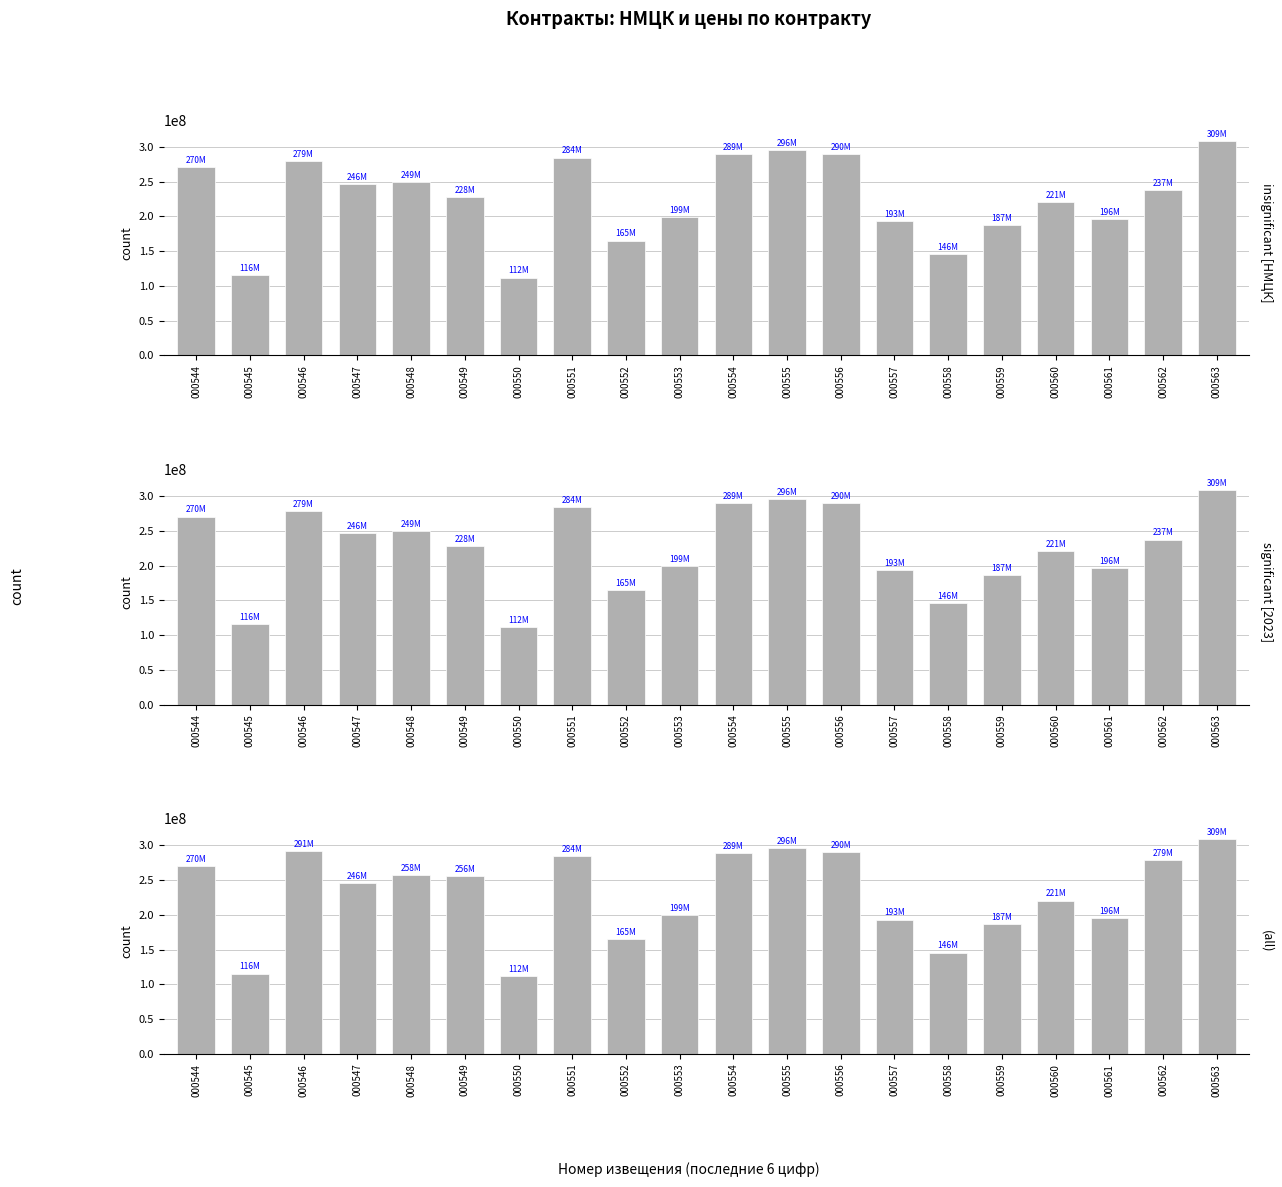

Reading left to right, transcribe all the data shown in this chart.

НМЦК (руб.): 000544=270469971.2	000545=115739395.2	000546=278981264.0	000547=246317174.4	000548=249191739.2	000549=227913507.2	000550=111969000.0	000551=284420400.0	000552=164986800.0	000553=199438800.0	000554=289396800.0	000555=295713000.0	000556=289779600.0	000557=193314000.0	000558=145846800.0	000559=186928140.0	000560=220695975.0	000561=195866668.8	000562=237414144.0	000563=308638387.2
цена по контракту на 2023 год: 000544=270469971.2	000545=115739395.2	000546=278981264.0	000547=246317174.4	000548=249191739.2	000549=227913507.2	000550=111969000.0	000551=284420400.0	000552=164986800.0	000553=199438800.0	000554=289396800.0	000555=295713000.0	000556=289779600.0	000557=193314000.0	000558=145846800.0	000559=186928140.0	000560=220695975.0	000561=195866668.8	000562=237414144.0	000563=308638387.2
цена с учетом ДС к контракту на 2023 год: 000544=270469971.2	000545=115739395.2	000546=291275353.6	000547=246317174.4	000548=257703032.0	000549=256284483.2	000550=111969000.0	000551=284420400.0	000552=164986800.0	000553=199438800.0	000554=289396800.0	000555=295713000.0	000556=289779600.0	000557=193314000.0	000558=145846800.0	000559=186928140.0	000560=220695975.0	000561=195866668.8	000562=278961619.2	000563=308638387.2